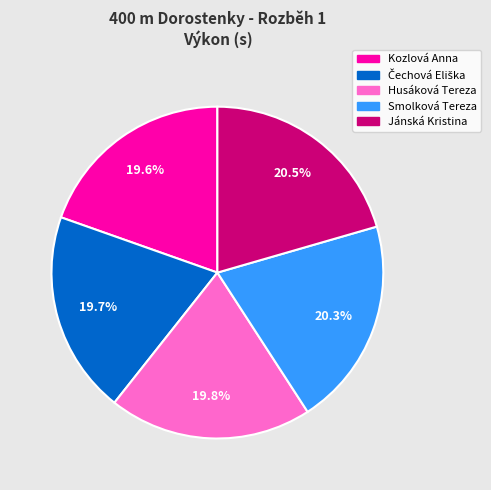

Does Jánská Kristina represent more than half of the total?

No